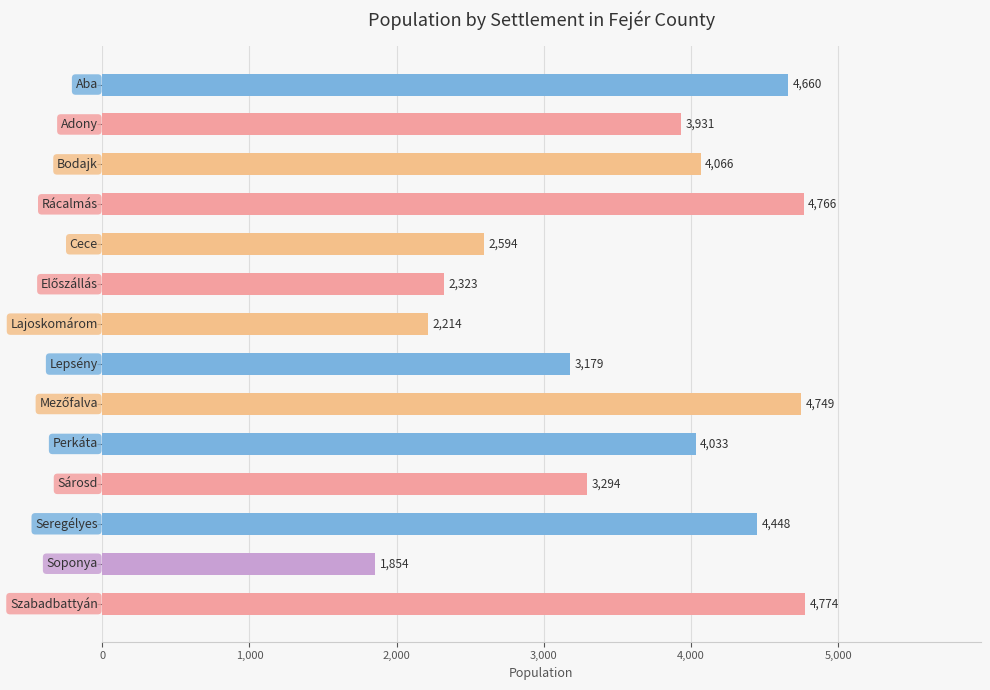

What is the value of the 3rd bar from the top?

4066